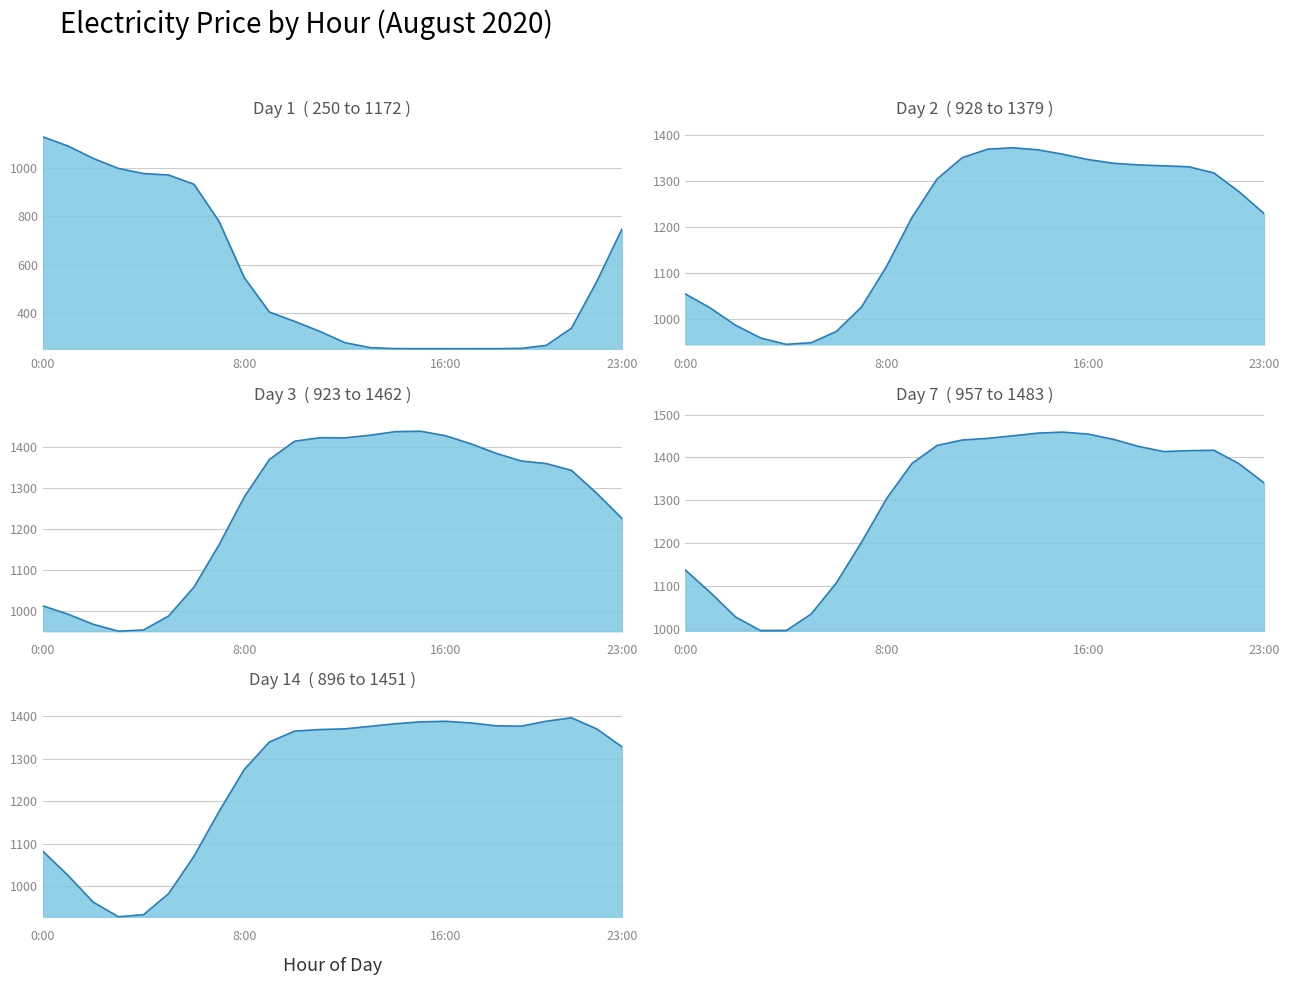

What is the sum of the Day 2 values at 18:00 and 4:00?

2278.7